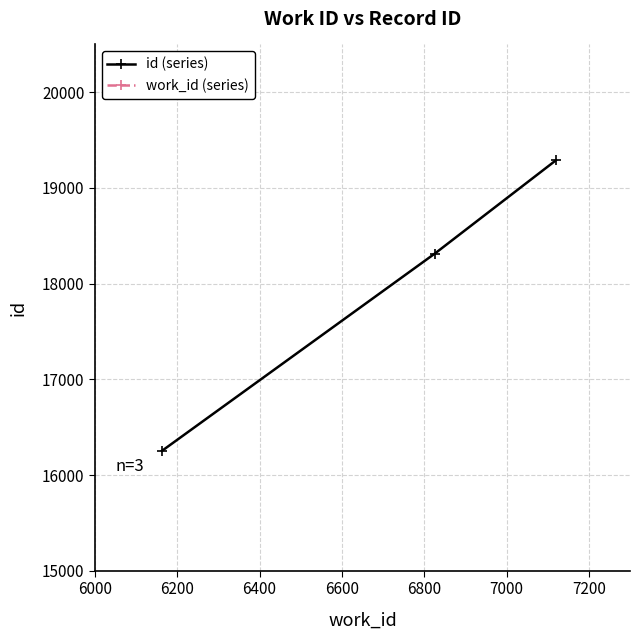

What is the value of the id (series) point at the 2nd from the left?

18315